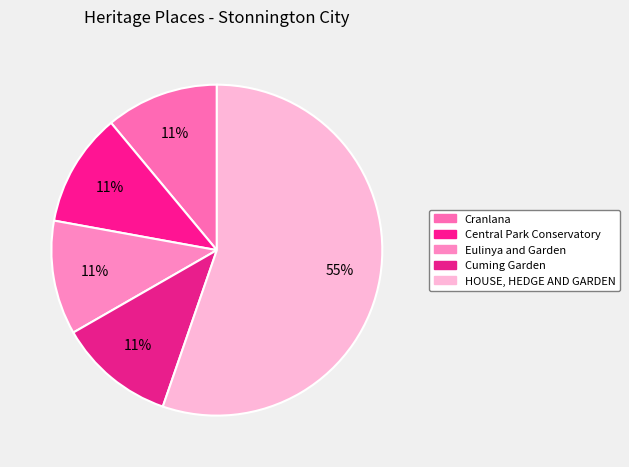

Which slice is the largest?

HOUSE, HEDGE AND GARDEN